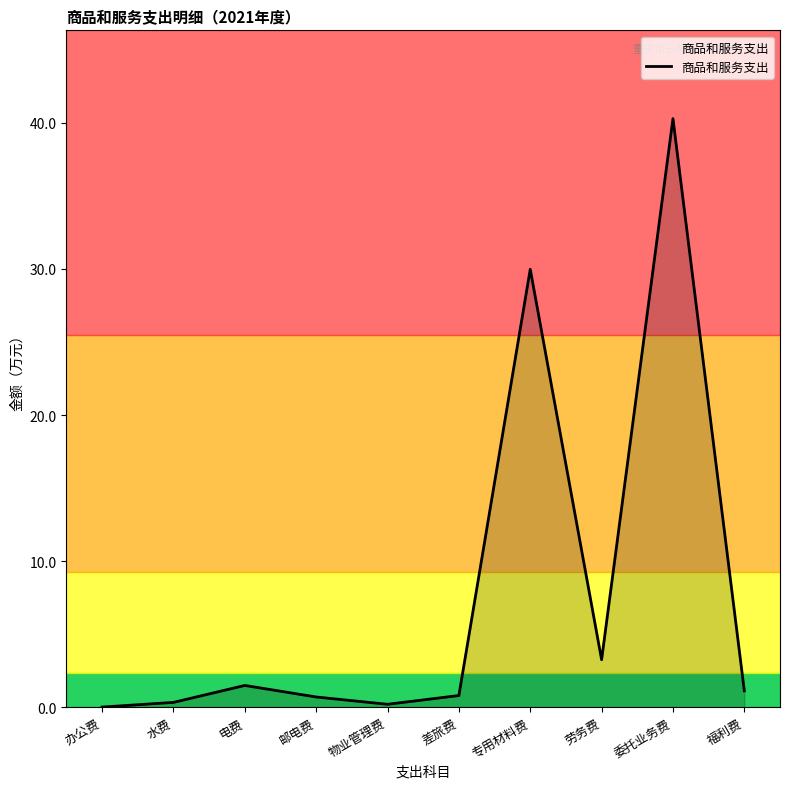

True or false: the data shows 1.5 at 电费.

True